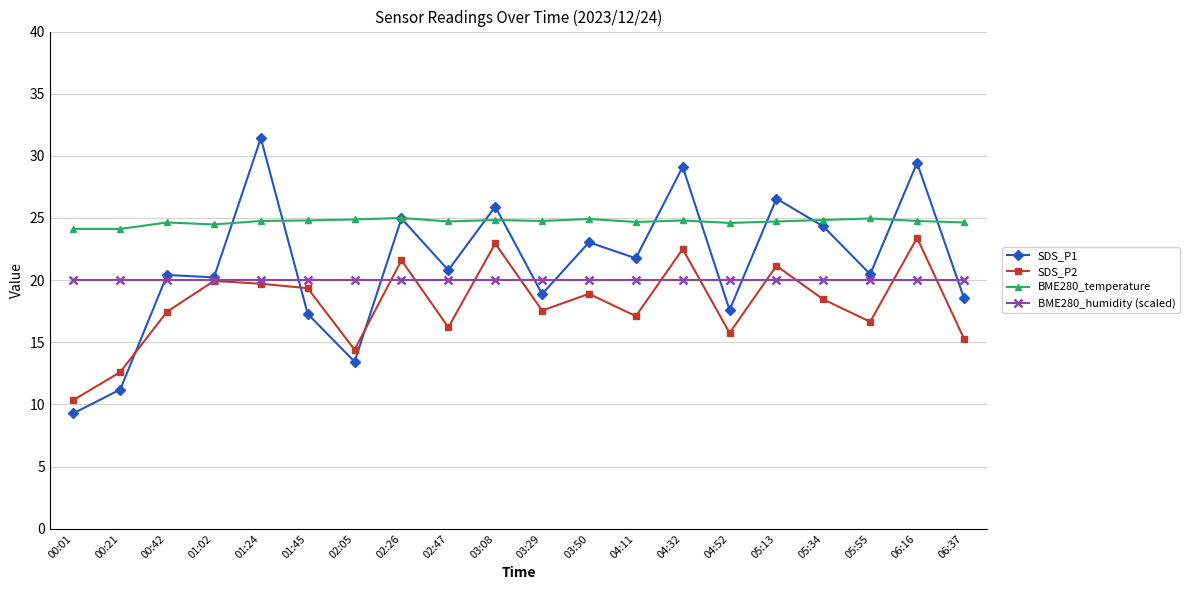

Is the value of BME280_humidity (scaled) at 00:01 greater than the value of SDS_P1 at 00:21?

Yes